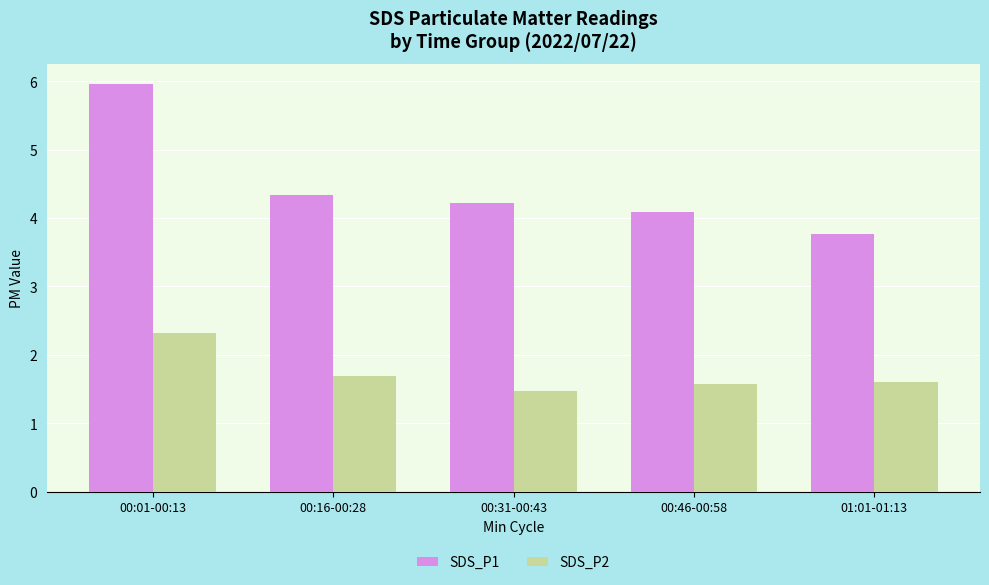

At which label does SDS_P1 first exceed 4?

00:01-00:13